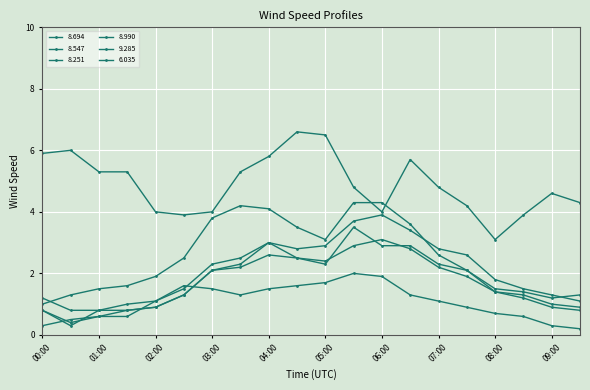

How many distinct data groups are displayed?

6